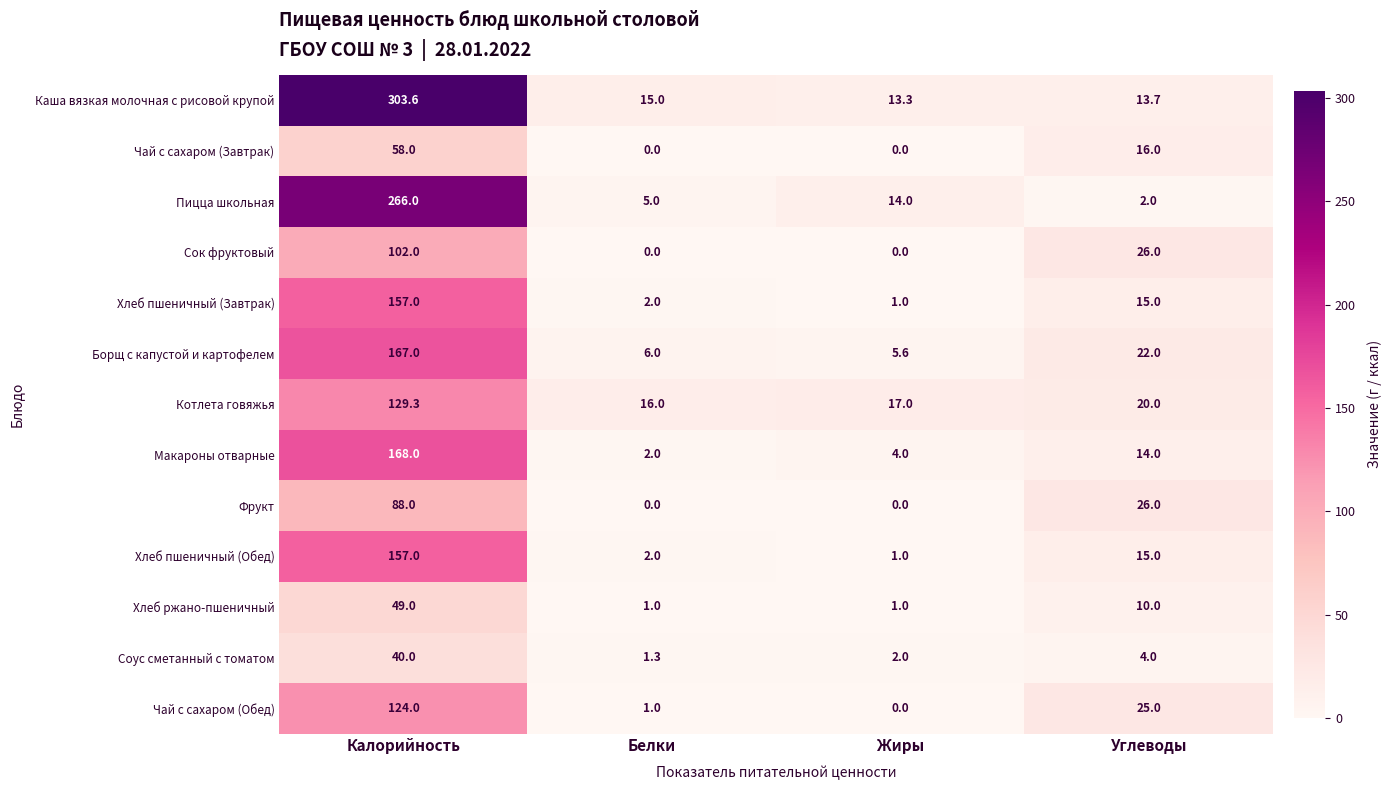

Where is Соус сметанный с томатом nearest to the value 20?

Углеводы